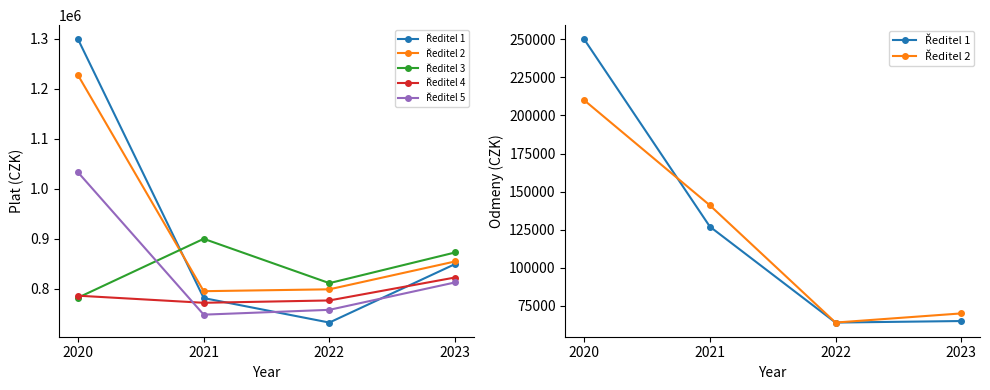

At which label does Ředitel 3 first exceed 872526?

2021